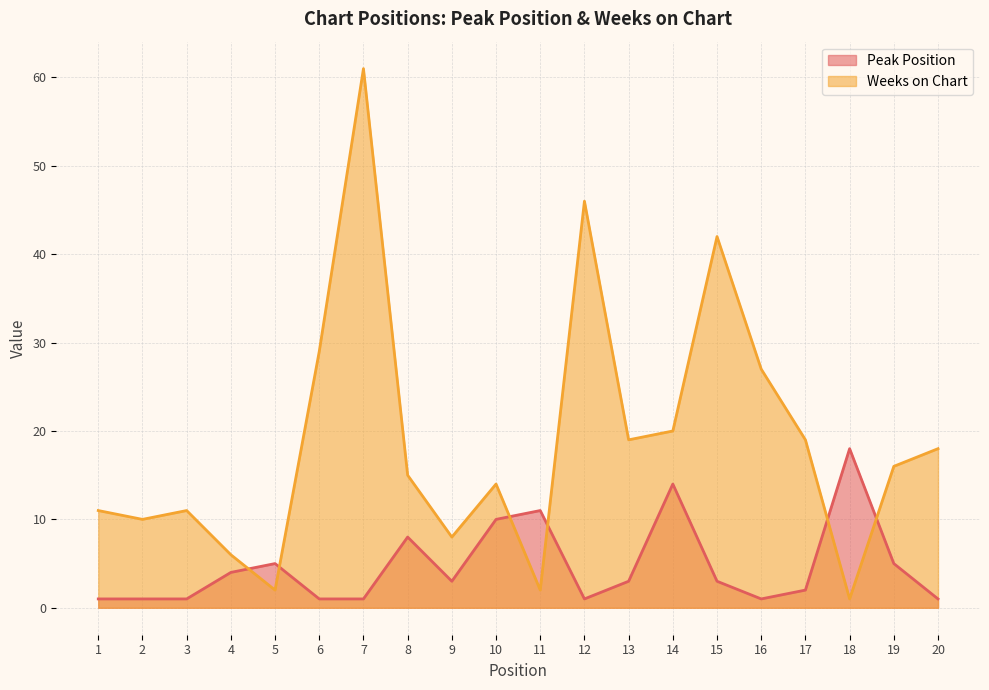

Which series ends up on top after the final intersection of Weeks on Chart and Peak Position?

Weeks on Chart